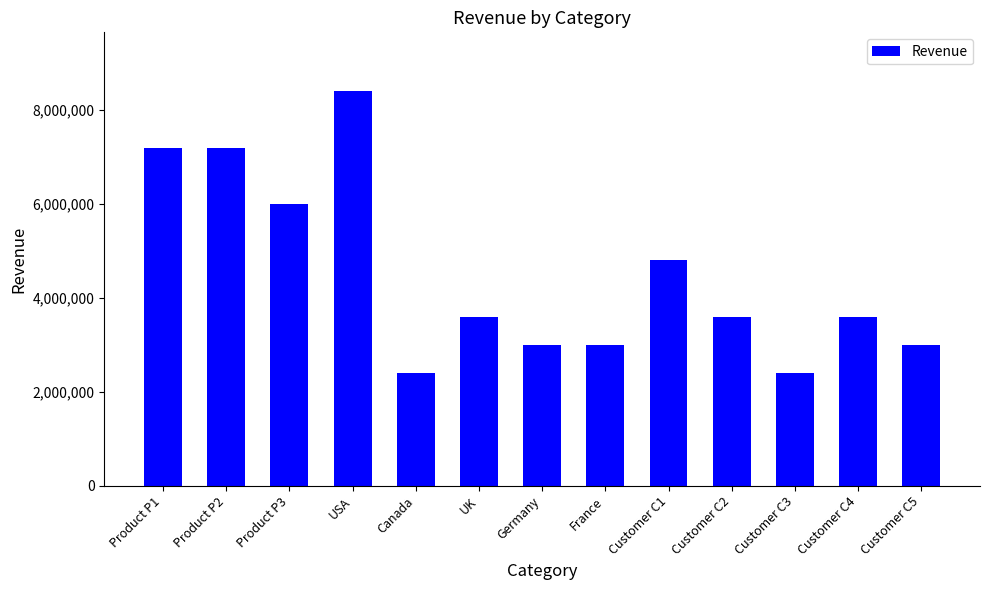

Where does the data first go above 3600000?

Product P1